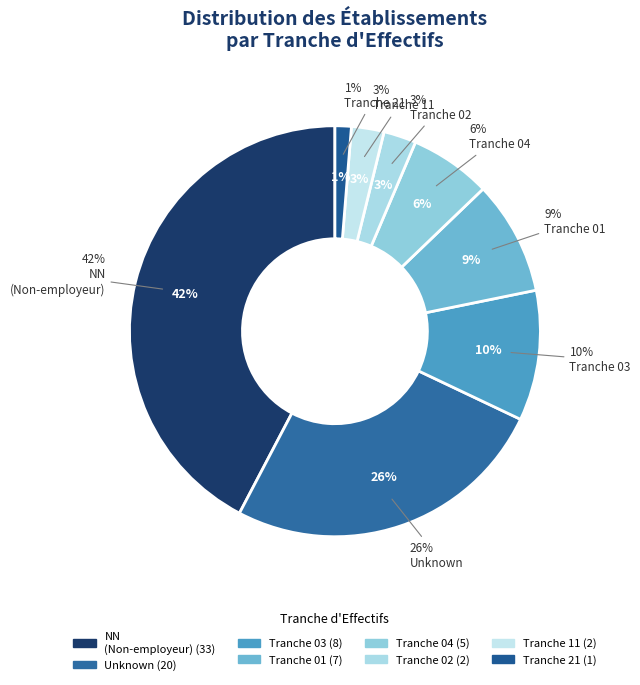

Is it true that 11 is 1% of the pie?

False